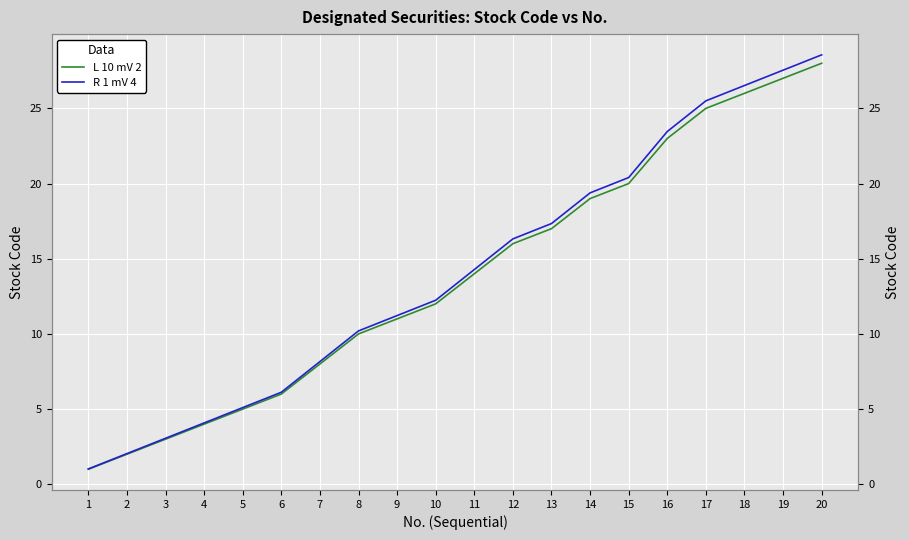

What is the difference between the L 10 mV 2 values at 7 and 10?

4.0